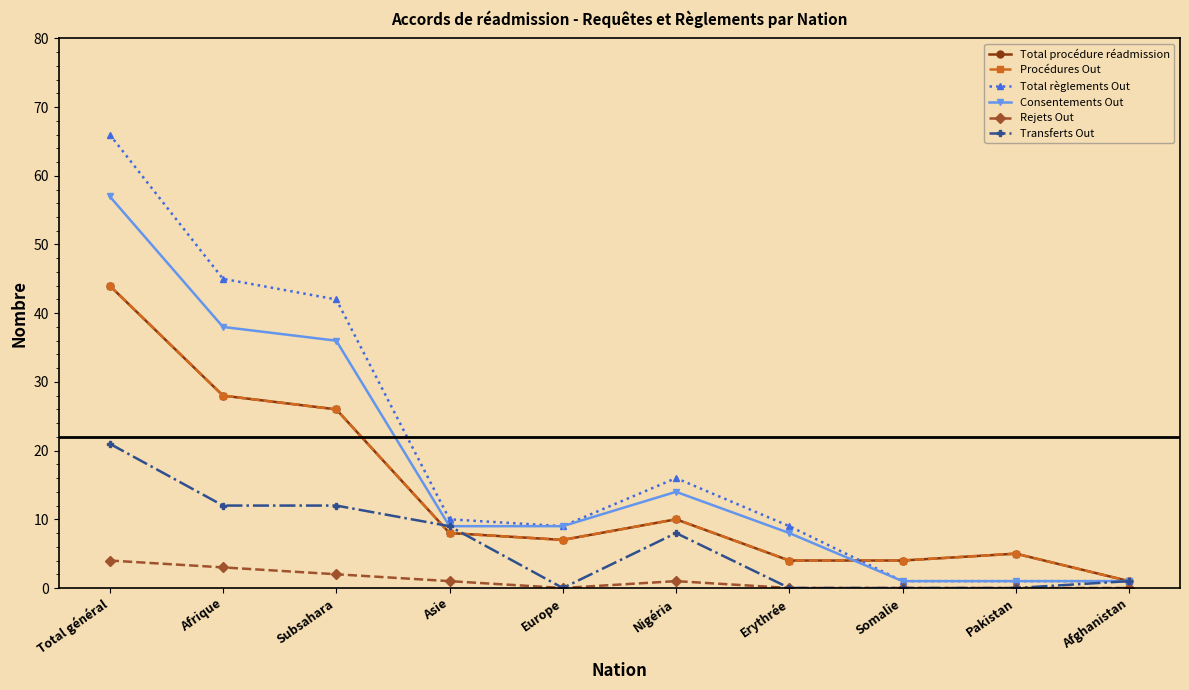

How many lines are shown in the chart?

6